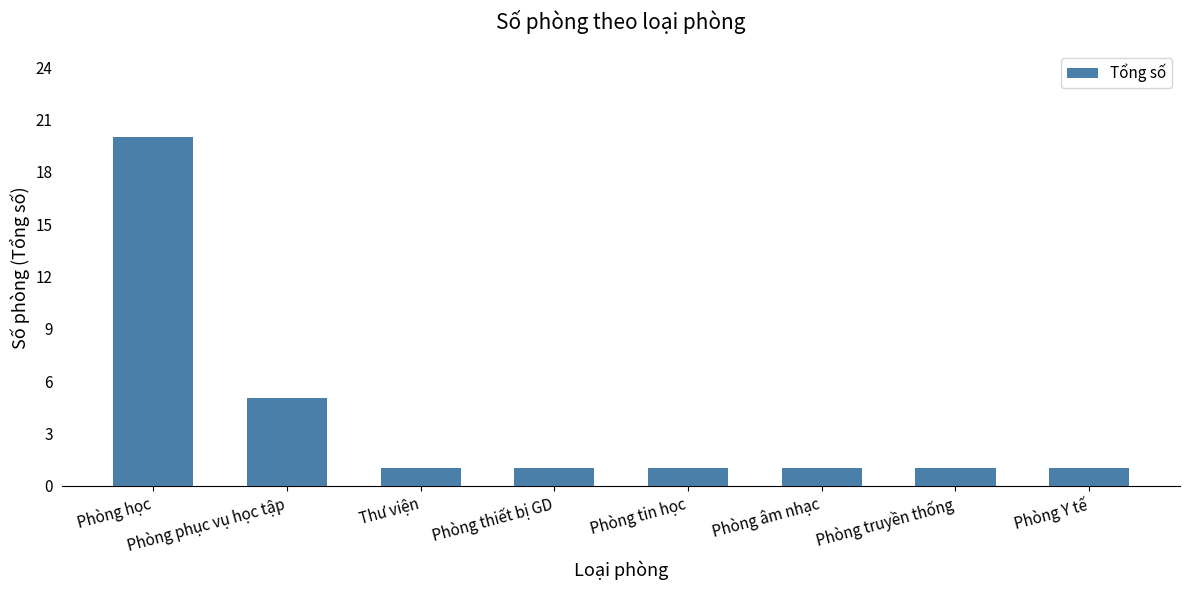

What is the change in value from Phòng học to Phòng thiết bị GD?

-19